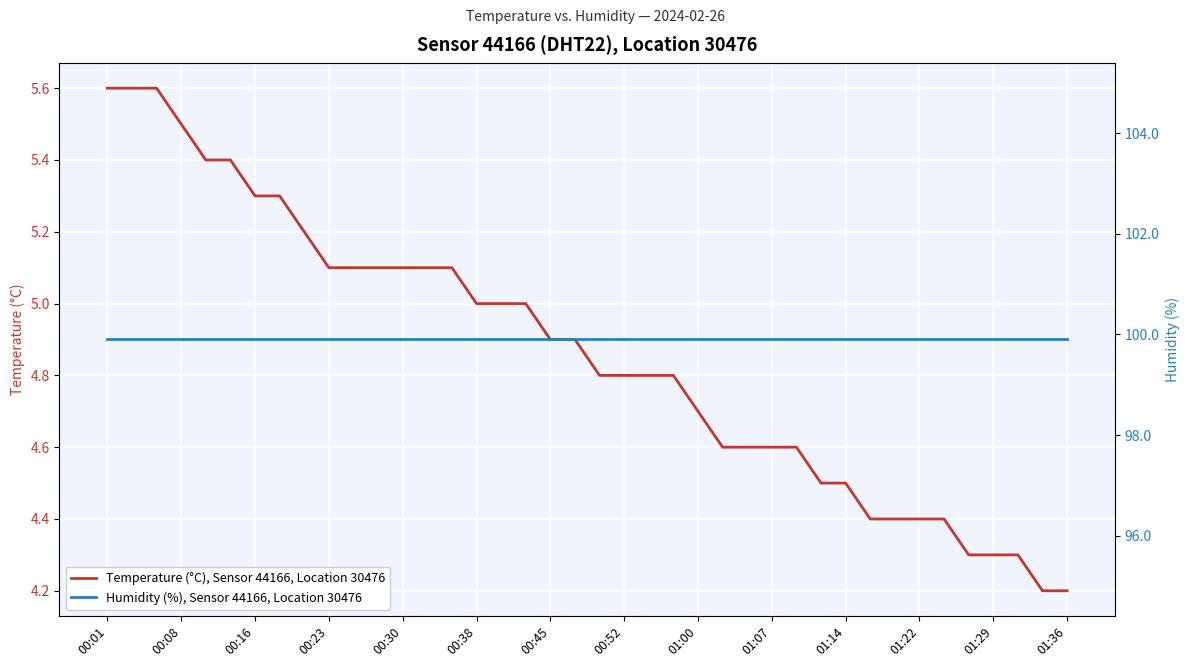

The value of Temperature (°C), Sensor 44166, Location 30476 at 00:23 is 5.1. True or false?

True